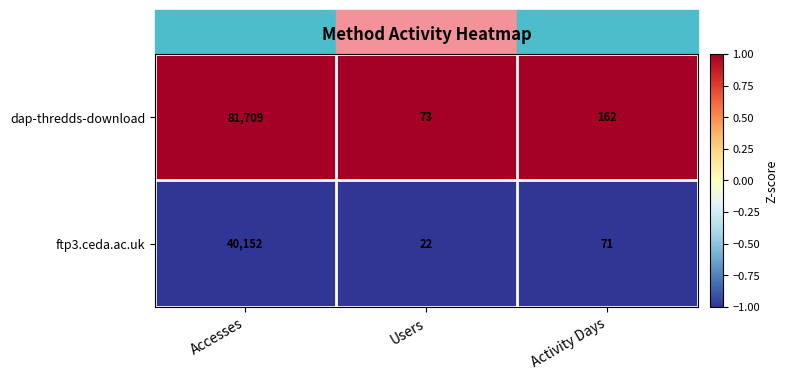

Which category has the highest value across all series?

Accesses